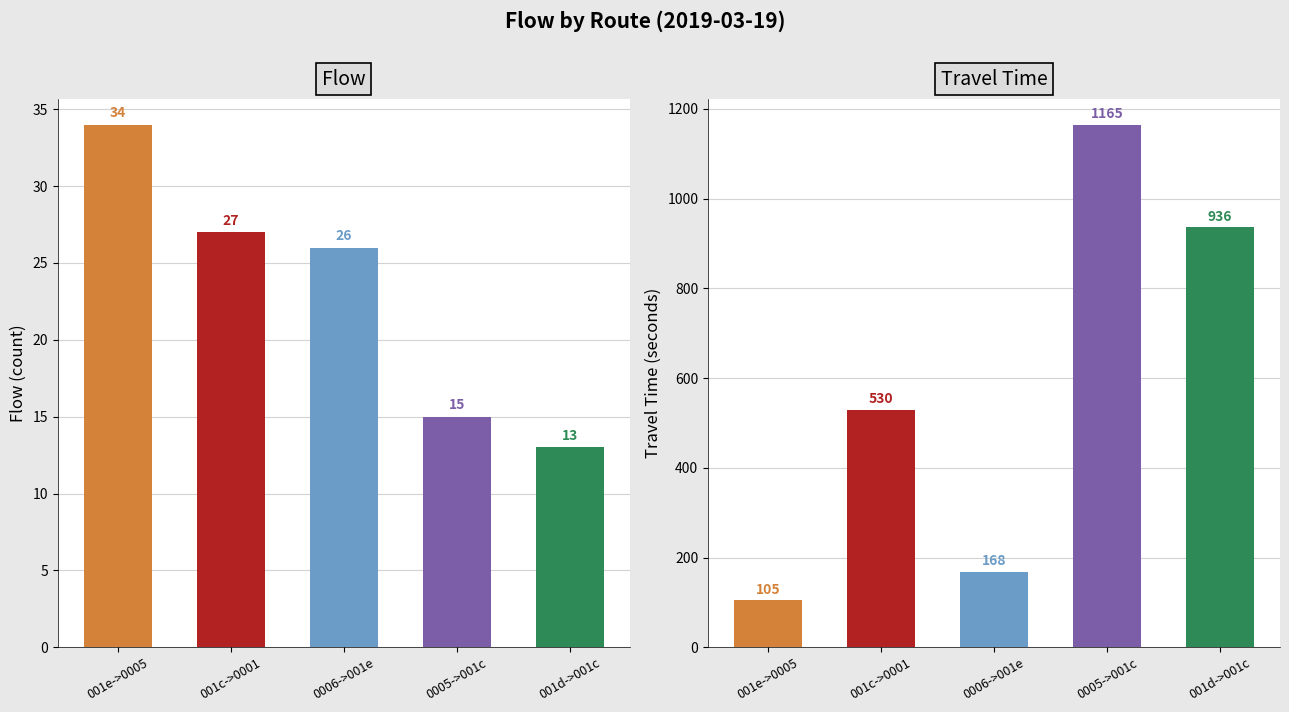

Reading left to right, what are all the values shown in this chart?

flow: 34	27	26	15	13
travel_time: 105	530	168	1165	936